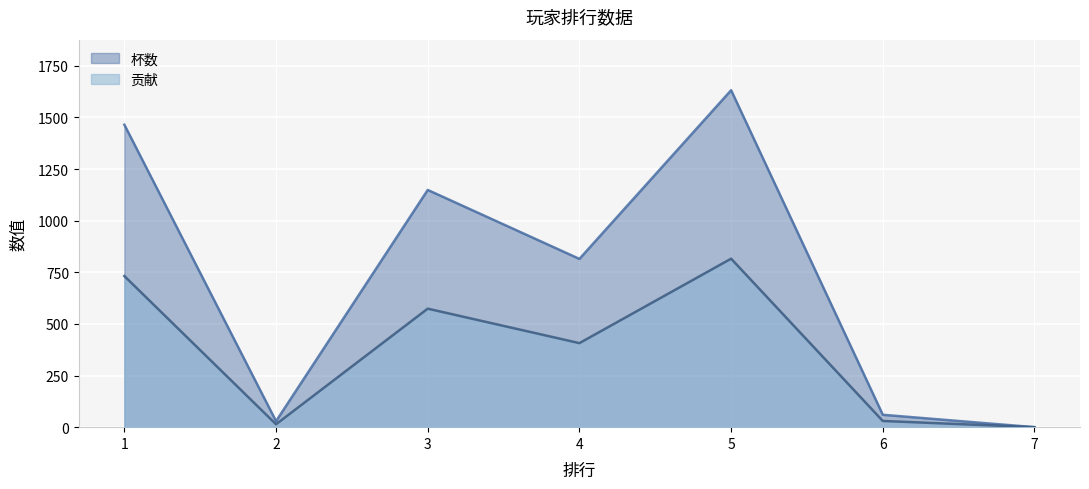

What is the value of the 贡献 point at the 2nd from the left?

14